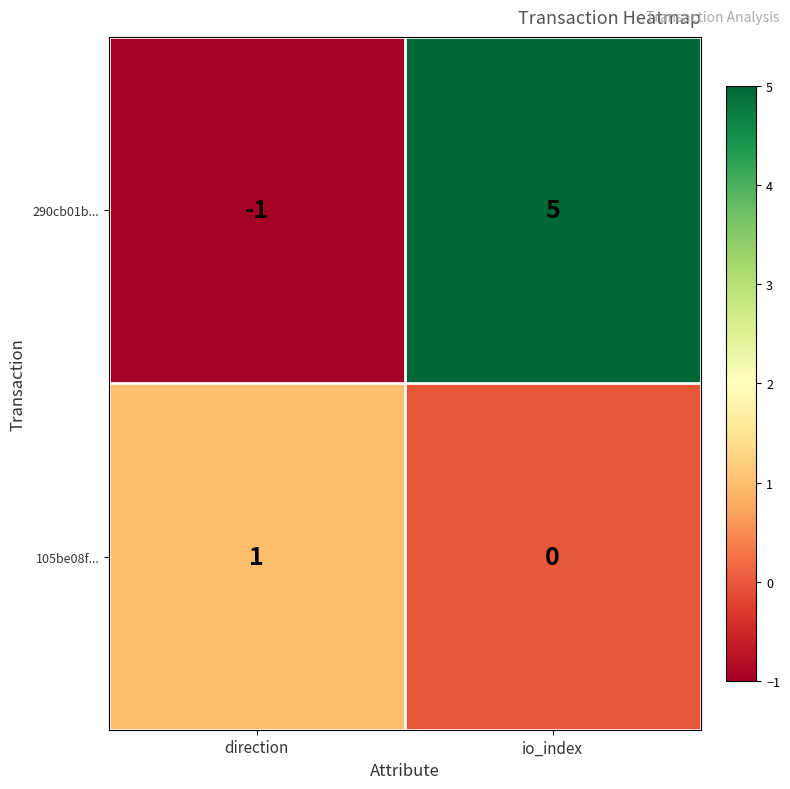

What is the spread (max minus min) of values at io_index?

5